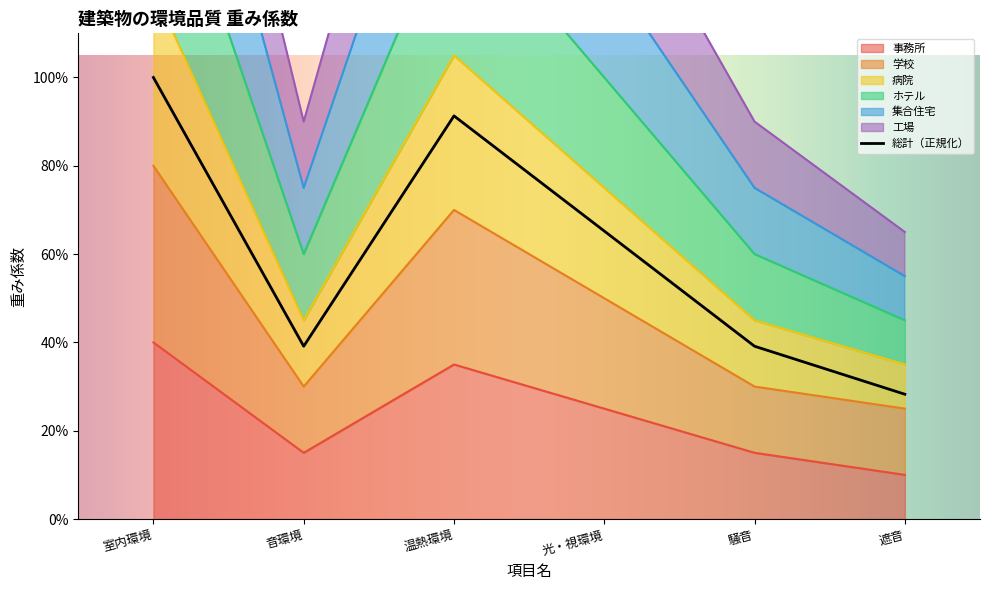

What is the difference between the maximum and second lowest values in the ホテル series?

1.0